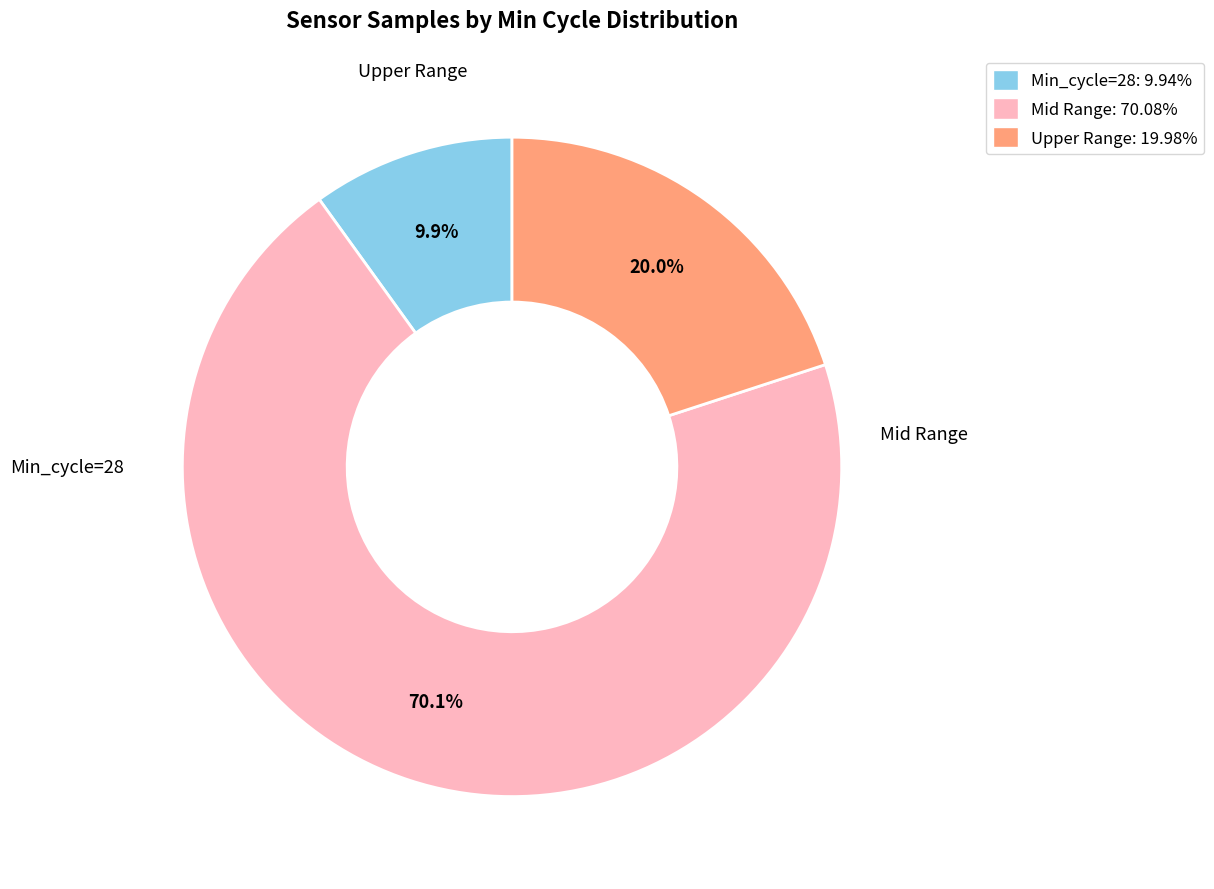

What is the ratio of the value at Mid Range: 70.08% to the value at Upper Range: 19.98%?

3.5